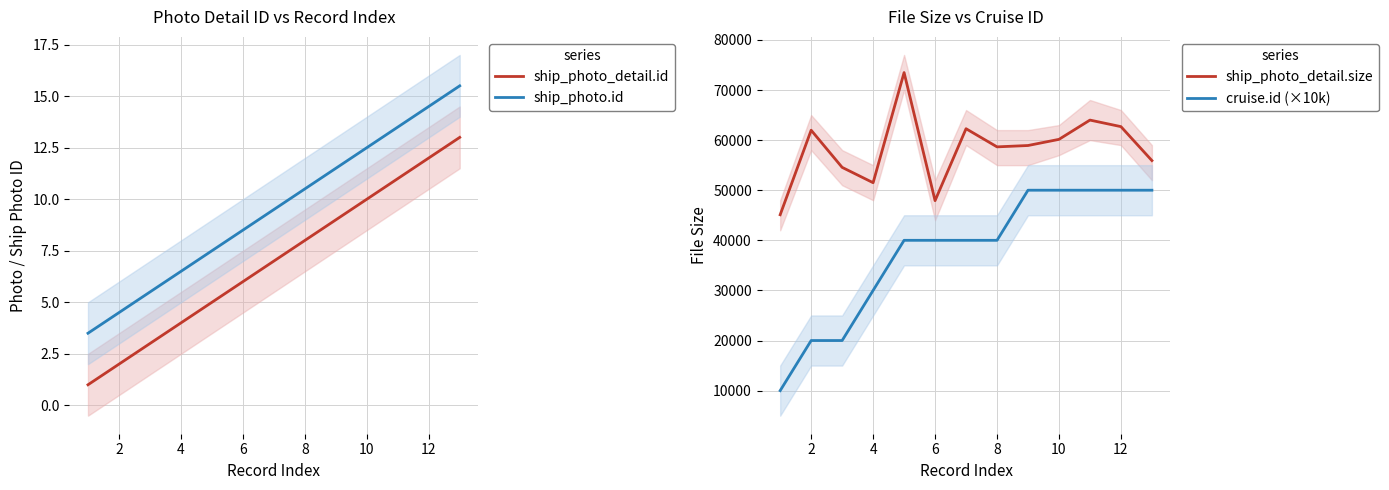

Count the number of categories in the chart.

13